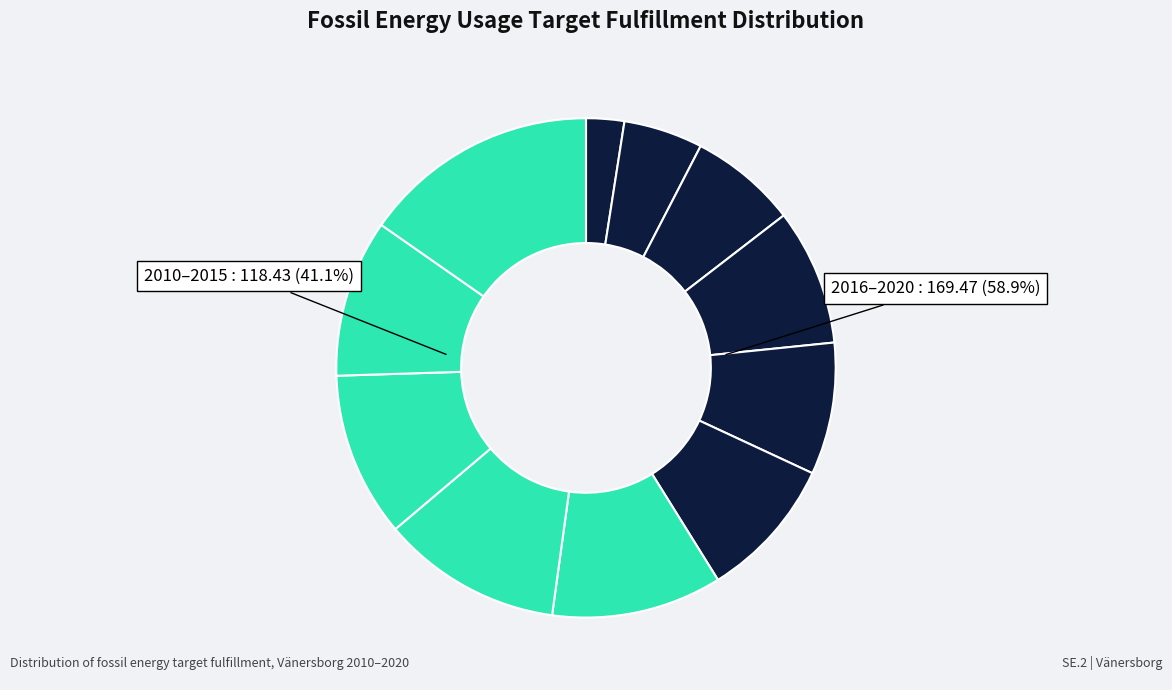

How many segments does this pie chart have?

11